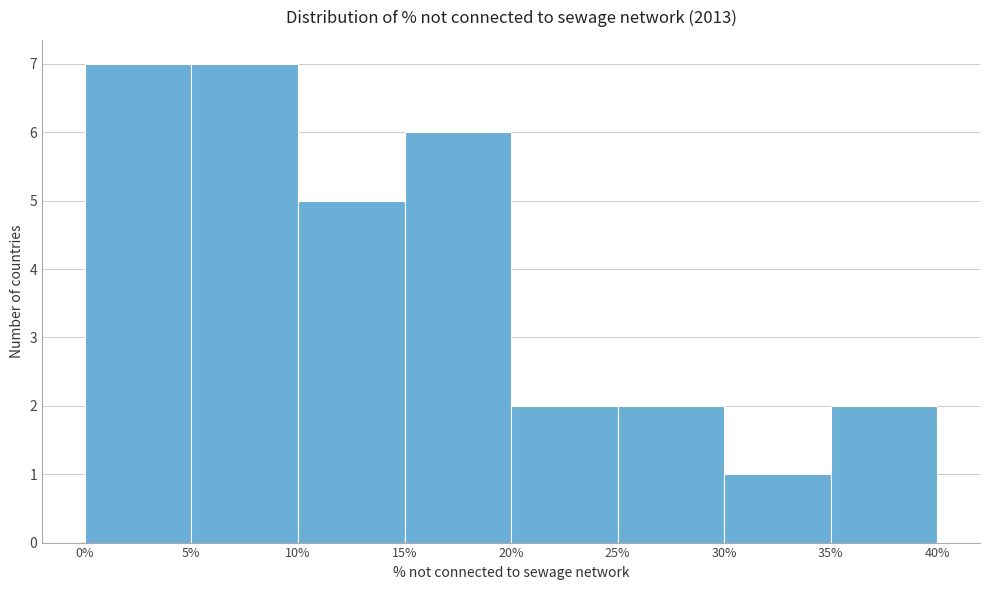

Reading left to right, transcribe this chart: for each bar, give the range it covers on the x-axis and its height. The values are not printed on the chart, so give them approximately, as read against the axis.

0% to 5%: 7
5% to 10%: 7
10% to 15%: 5
15% to 20%: 6
20% to 25%: 2
25% to 30%: 2
30% to 35%: 1
35% to 40%: 2